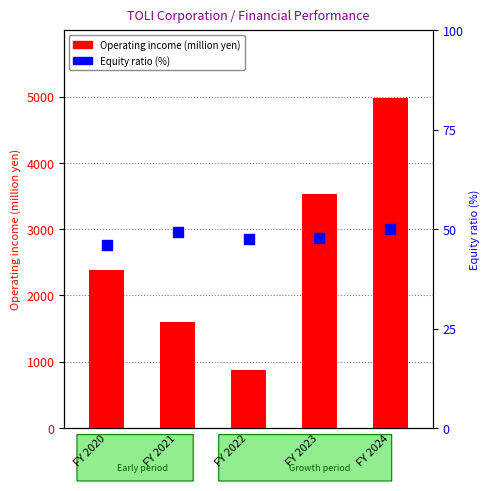

Which series reaches the maximum Y coordinate?

Operating income